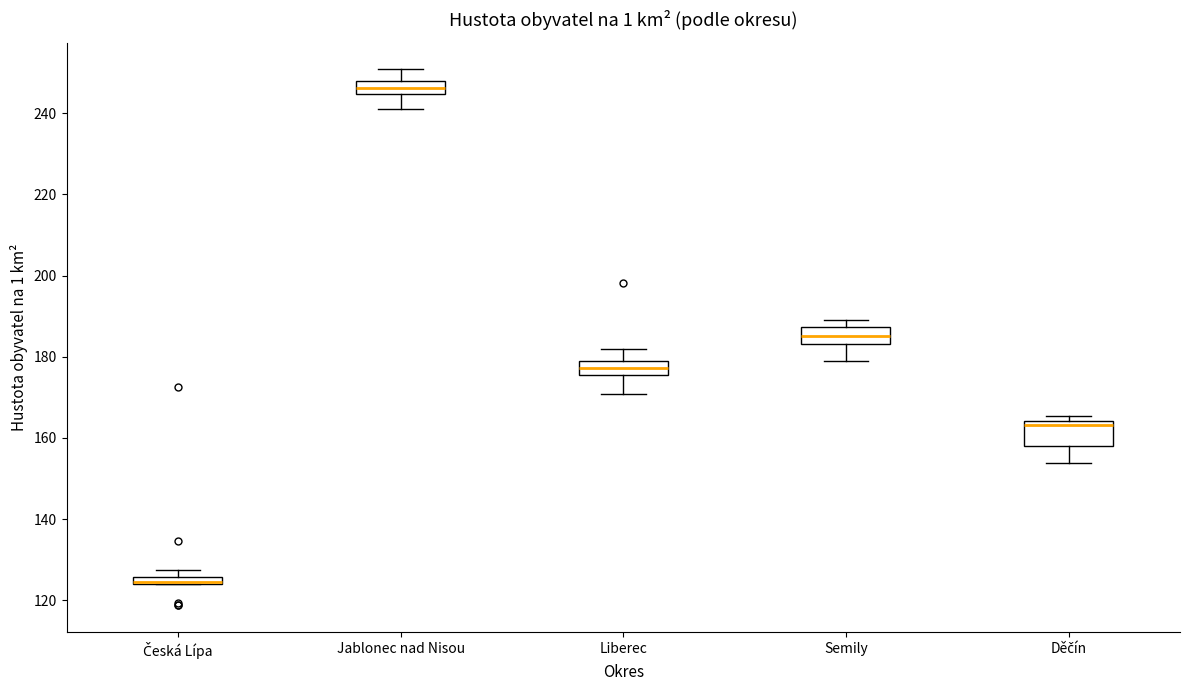

Where is the lower edge of the box for Děčín on the y-axis? The values are not printed on the chart, so give them approximately, as read against the axis.

158